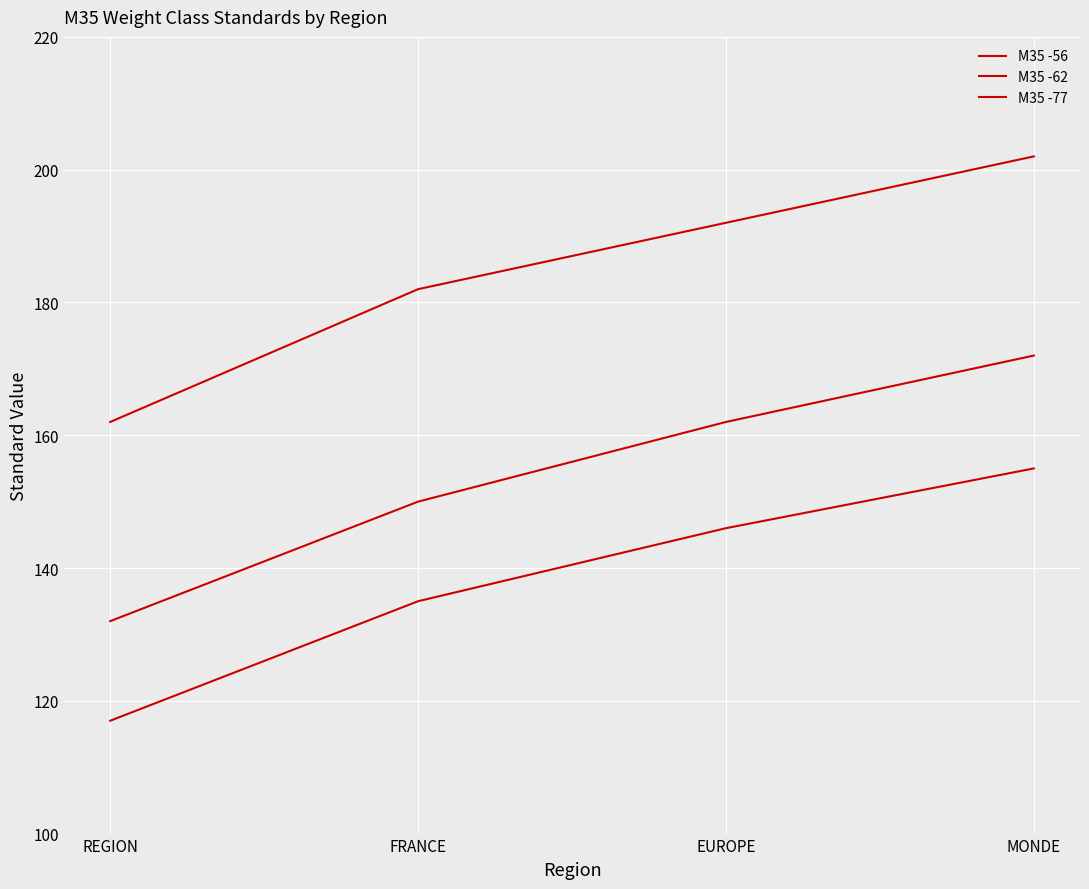

What position from the left is REGION?

1